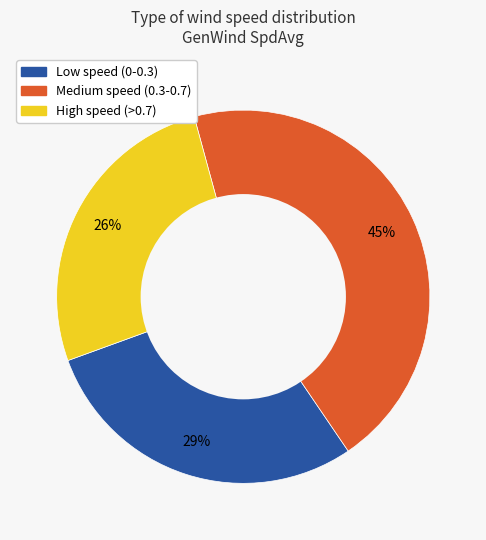

Is there any slice that represents more than half of the pie?

No